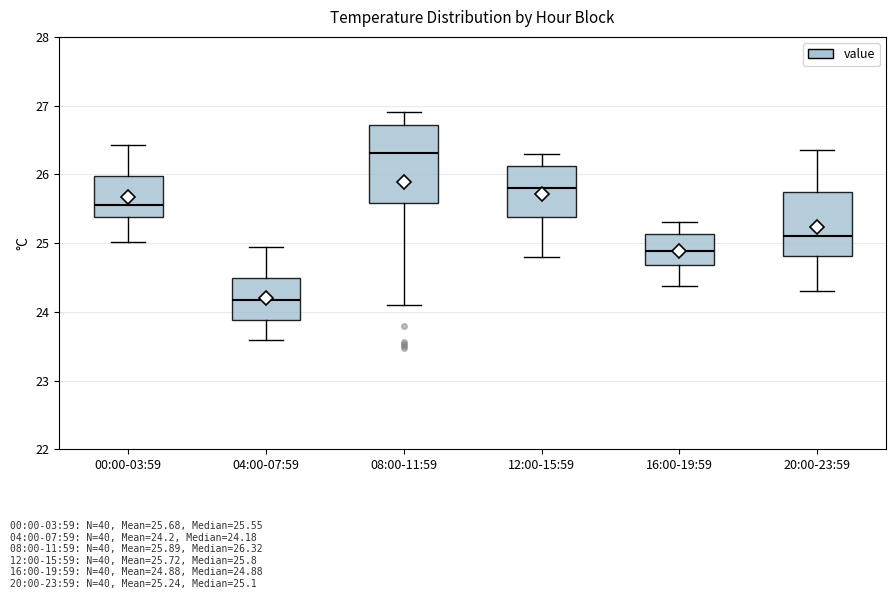

Reading left to right, transcribe this box plot: for each box, give where its median line is, the range the box spans, and where its two whiskers end, as read against the y-axis. The values are not printed on the chart, so give them approximately, as read against the axis.

00:00-03:59: median 25.6, box 25.4 to 26.0, whiskers 25.0 to 26.4
04:00-07:59: median 24.2, box 23.9 to 24.5, whiskers 23.6 to 25.0
08:00-11:59: median 26.3, box 25.6 to 26.7, whiskers 24.1 to 26.9
12:00-15:59: median 25.8, box 25.4 to 26.1, whiskers 24.8 to 26.3
16:00-19:59: median 24.9, box 24.7 to 25.1, whiskers 24.4 to 25.3
20:00-23:59: median 25.1, box 24.8 to 25.7, whiskers 24.3 to 26.4